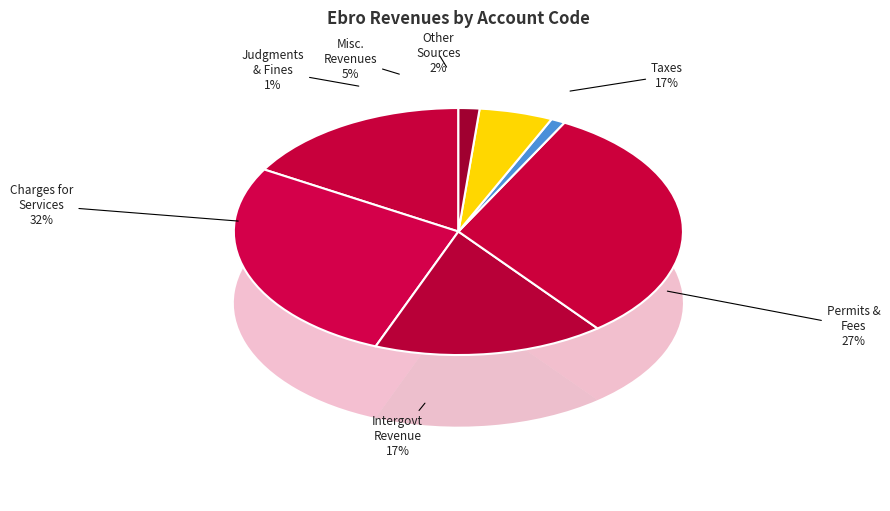

Does Miscellaneous Revenues represent more than half of the total?

No